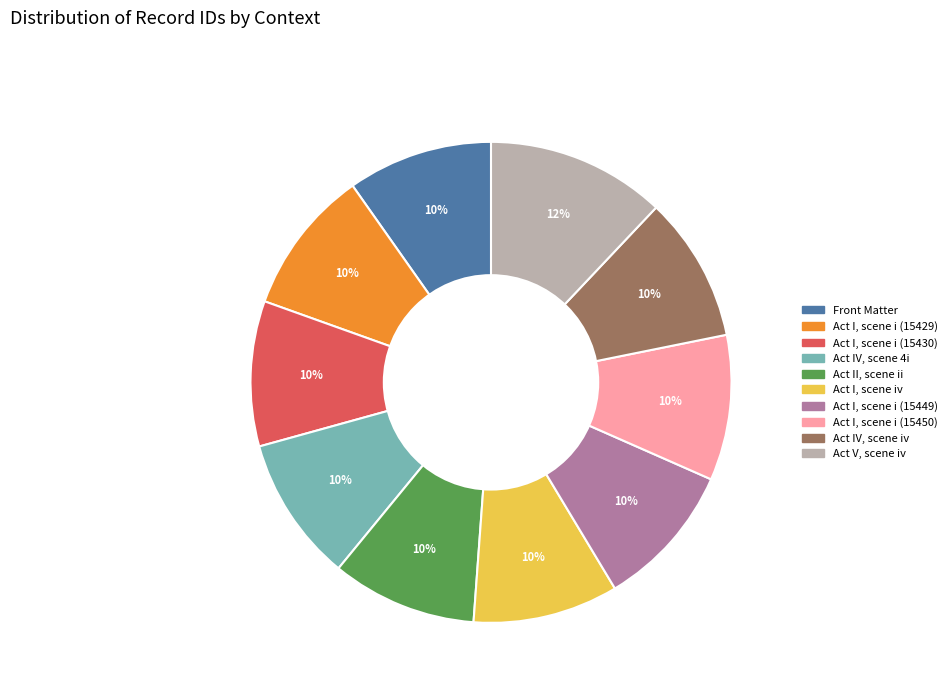

True or false: Act I, scene i (15429) accounts for 10% of the total.

True